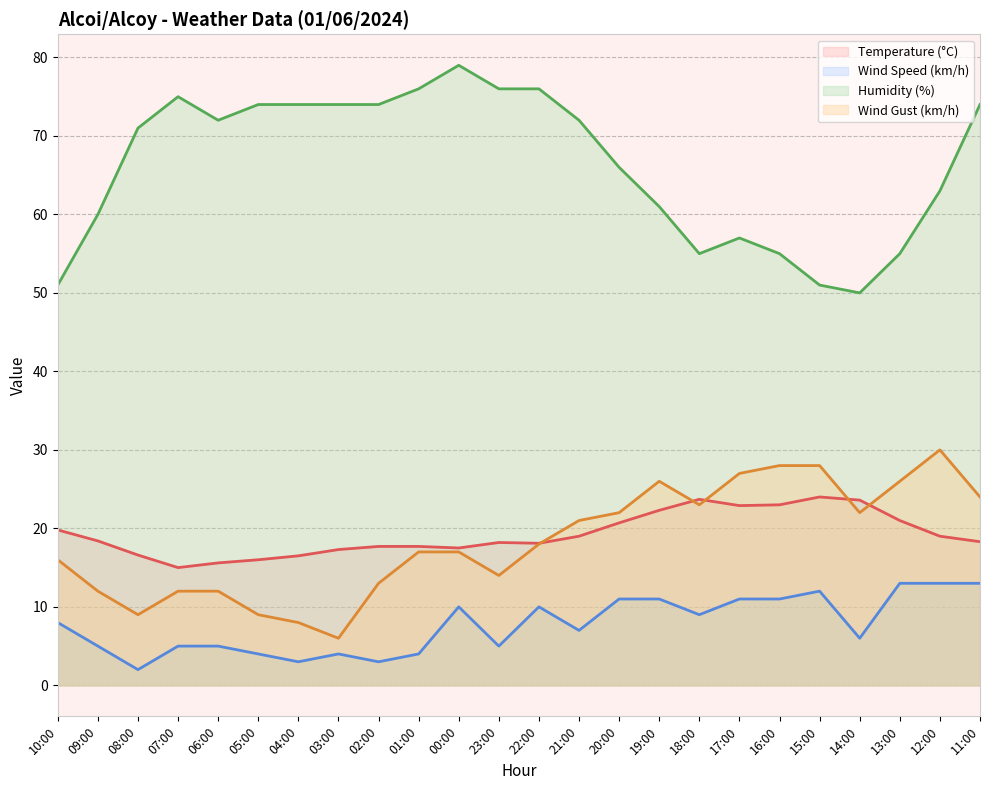

True or false: Temperature (°C) has more than 0 interior local peaks.

True